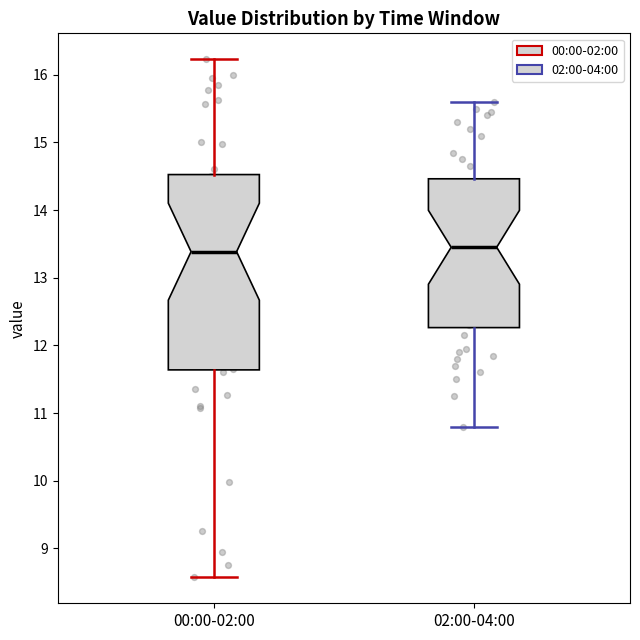

Comparing the boxes themselves (not the whiskers), which one is the tallest?

00:00-02:00